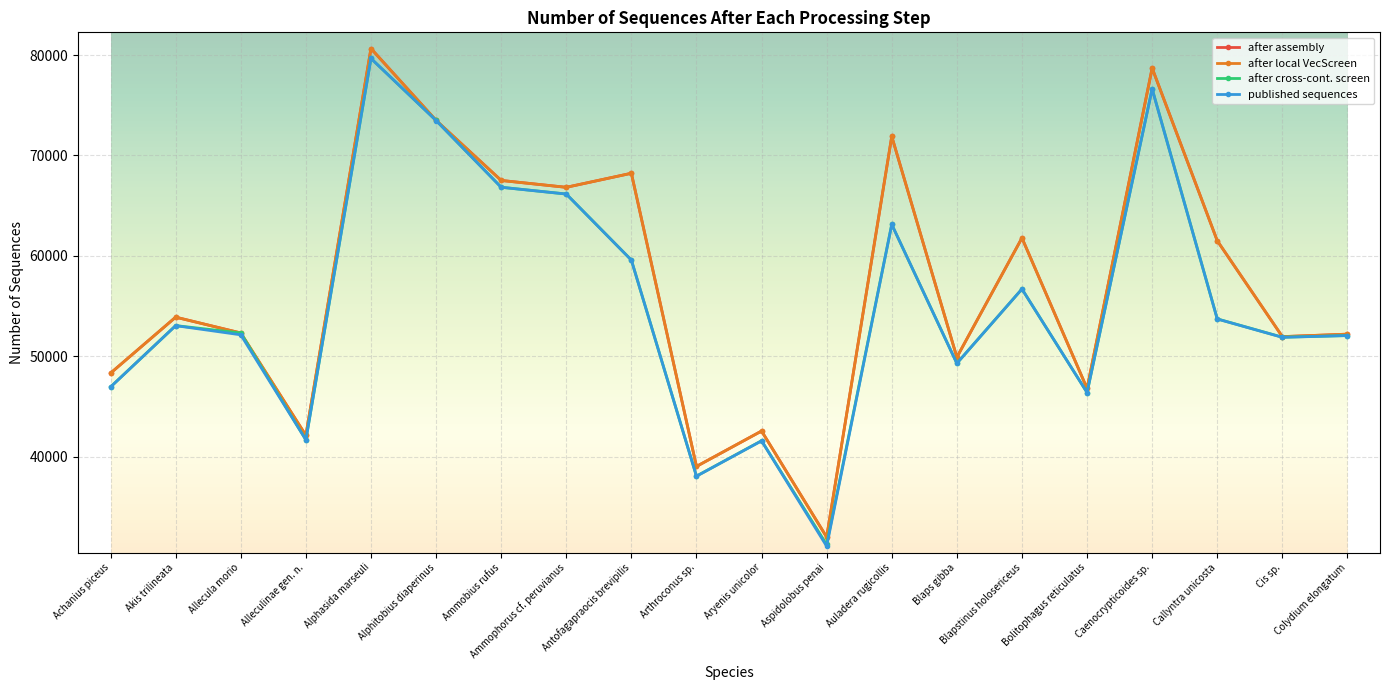

Is it true that after cross-cont. screen equals 49303 at Blaps gibba?

True